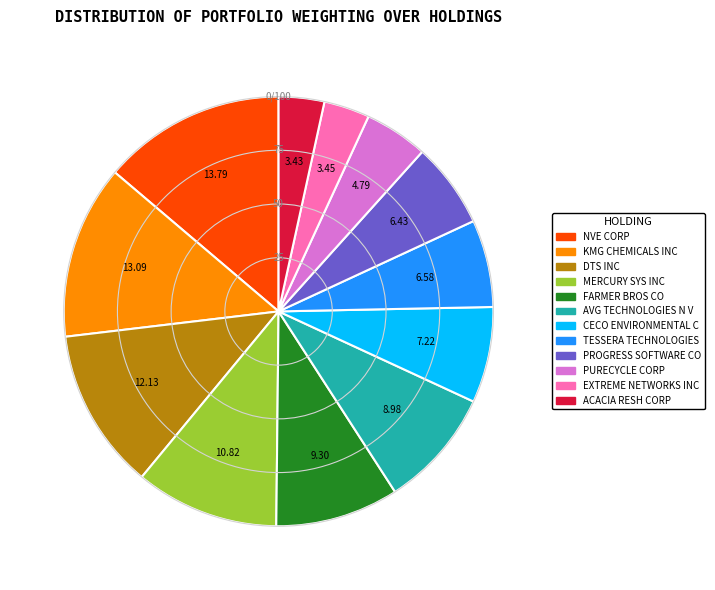

Does any single category account for the majority?

No